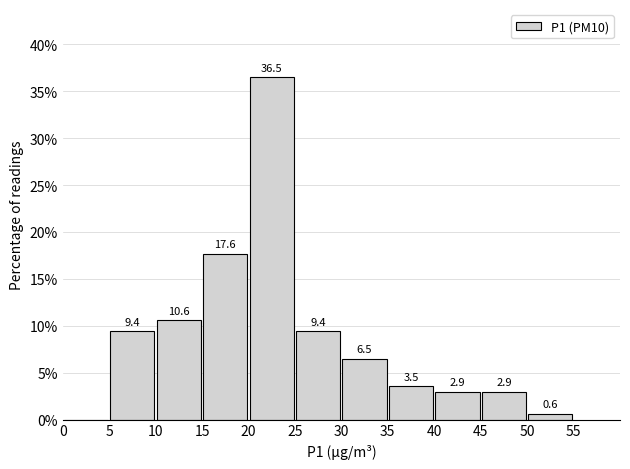

Which range on the x-axis has the tallest bar?

20 to 25